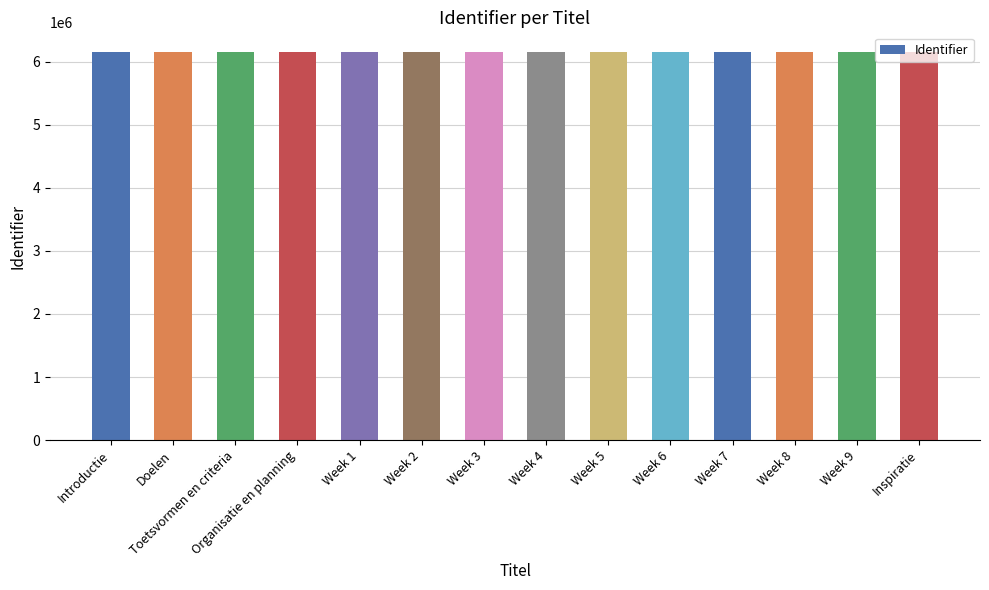

What is the minimum value shown in the chart?

6155902